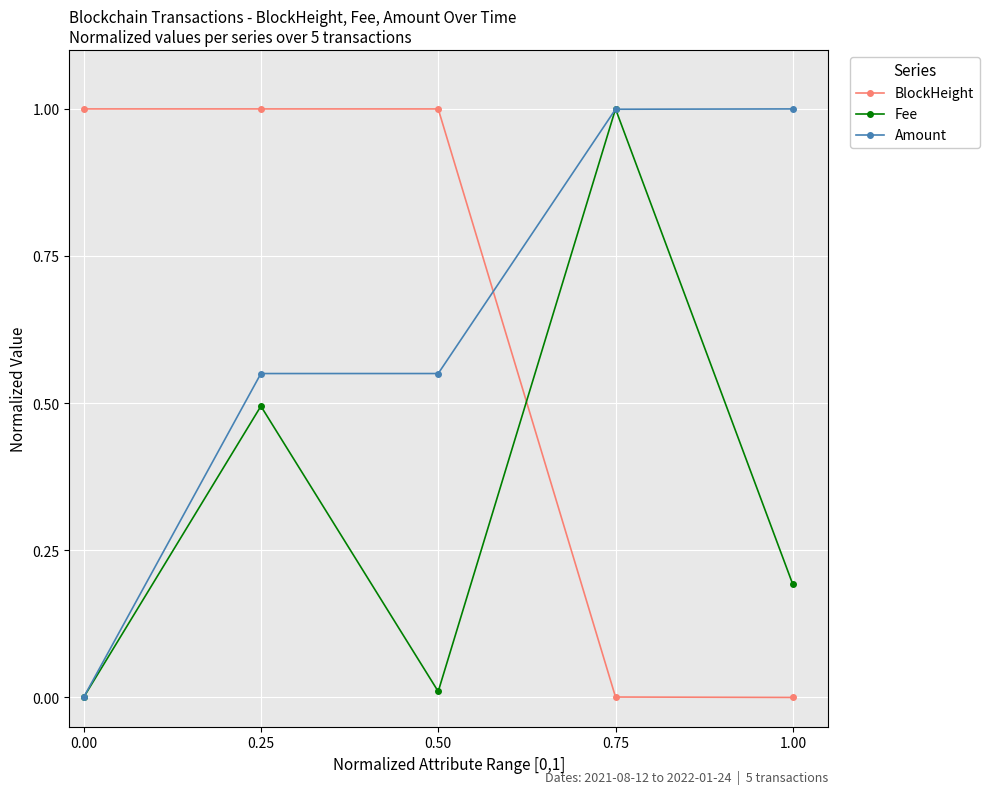

What is the label of the 3rd point from the left?

0.50